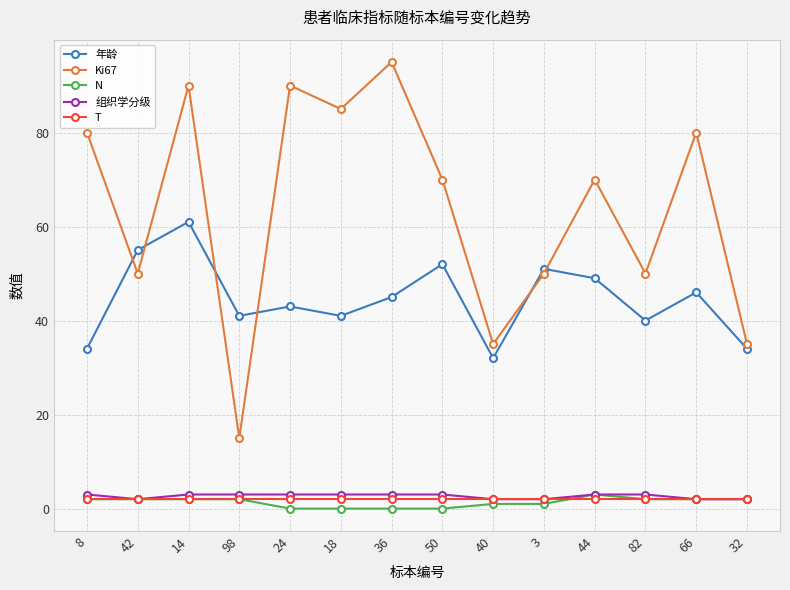

What is the difference between the N values at 3 and 42?

1